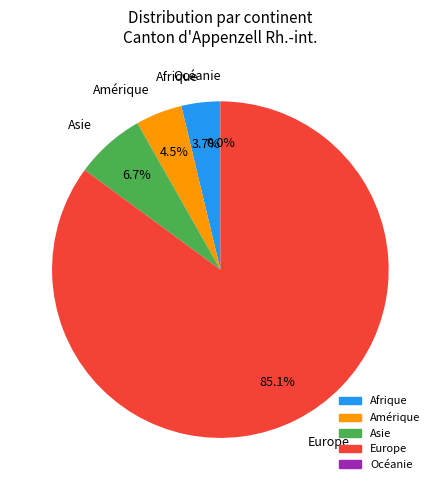

What is the change in value from Afrique to Asie?

+4